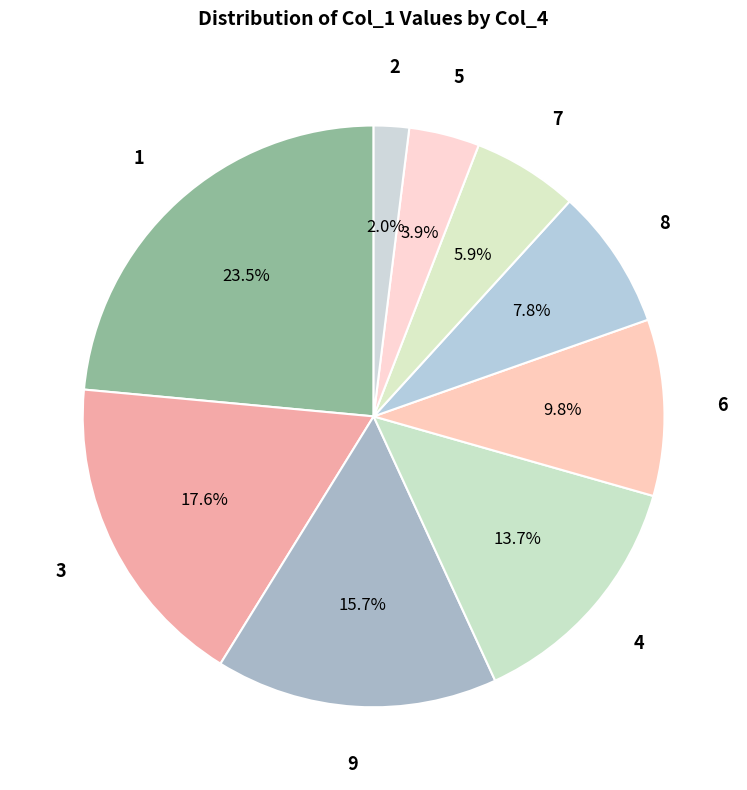

How many slices are in this pie chart?

9